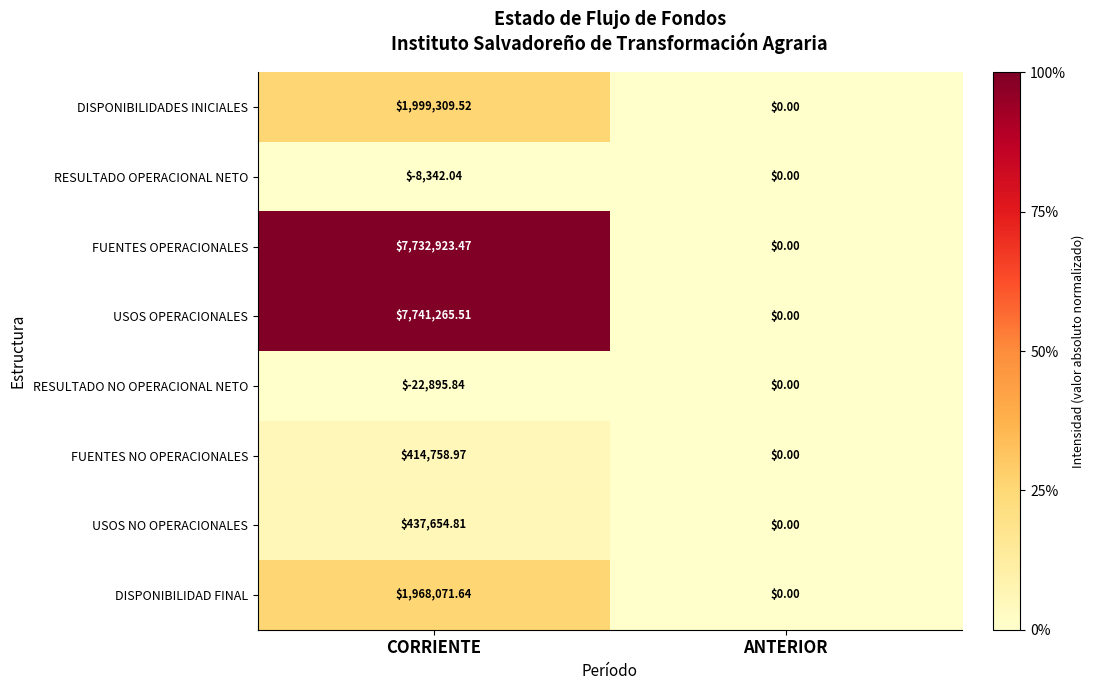

At which category is the sum across all series the highest?

CORRIENTE